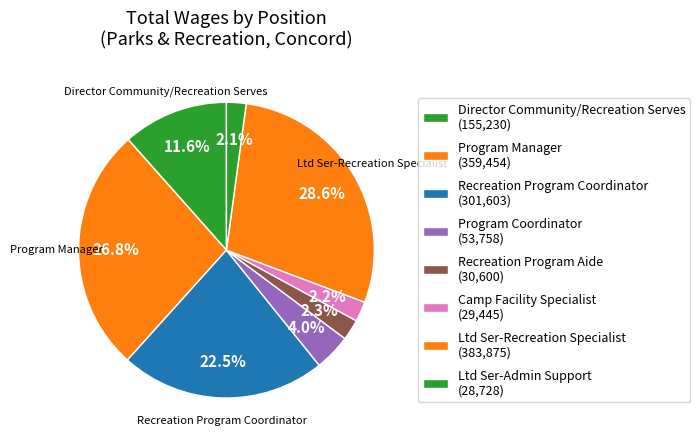

Is there a majority slice in this chart?

No